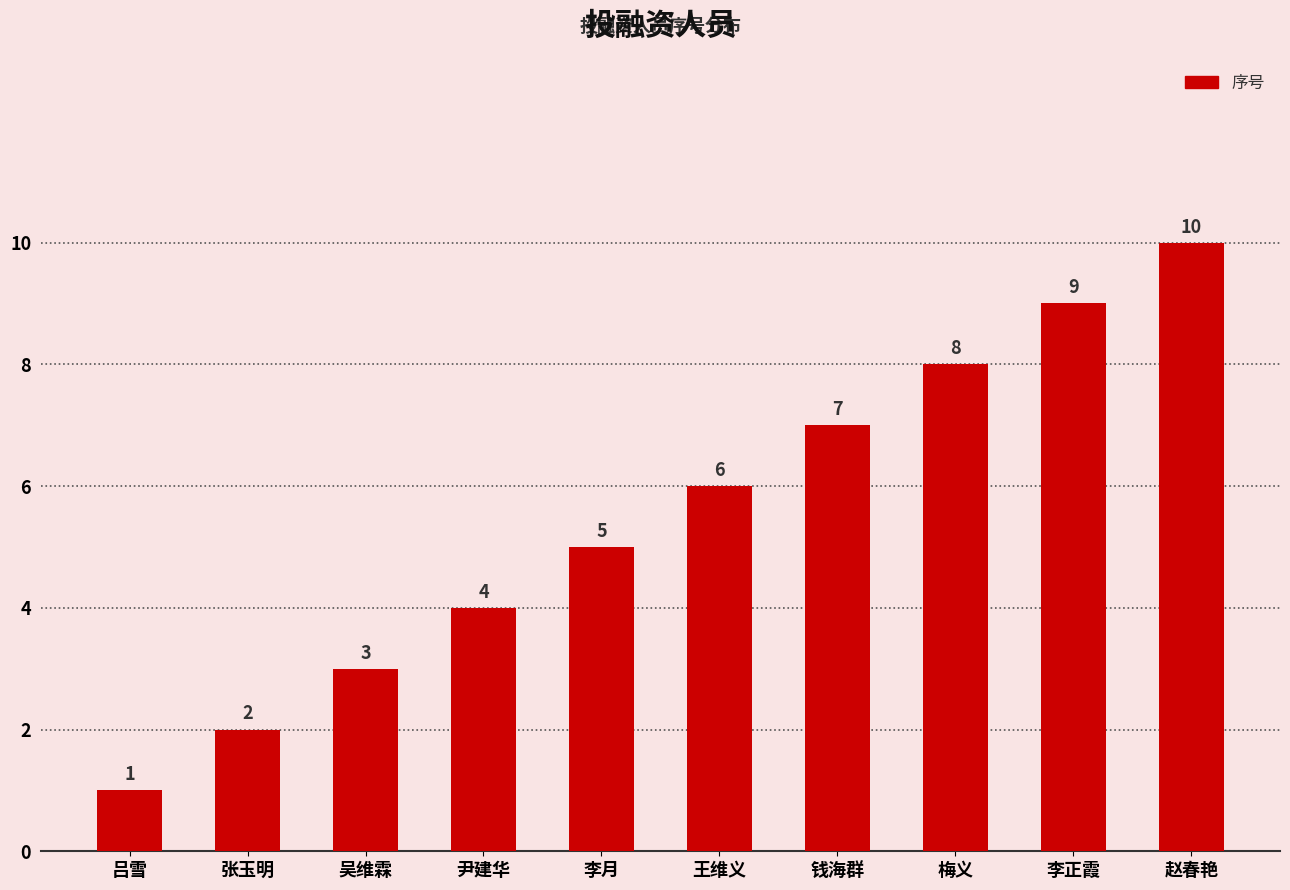

Reading right to left, what are all the values shown in this chart?

赵春艳=10	李正霞=9	梅义=8	钱海群=7	王维义=6	李月=5	尹建华=4	吴维霖=3	张玉明=2	吕雪=1